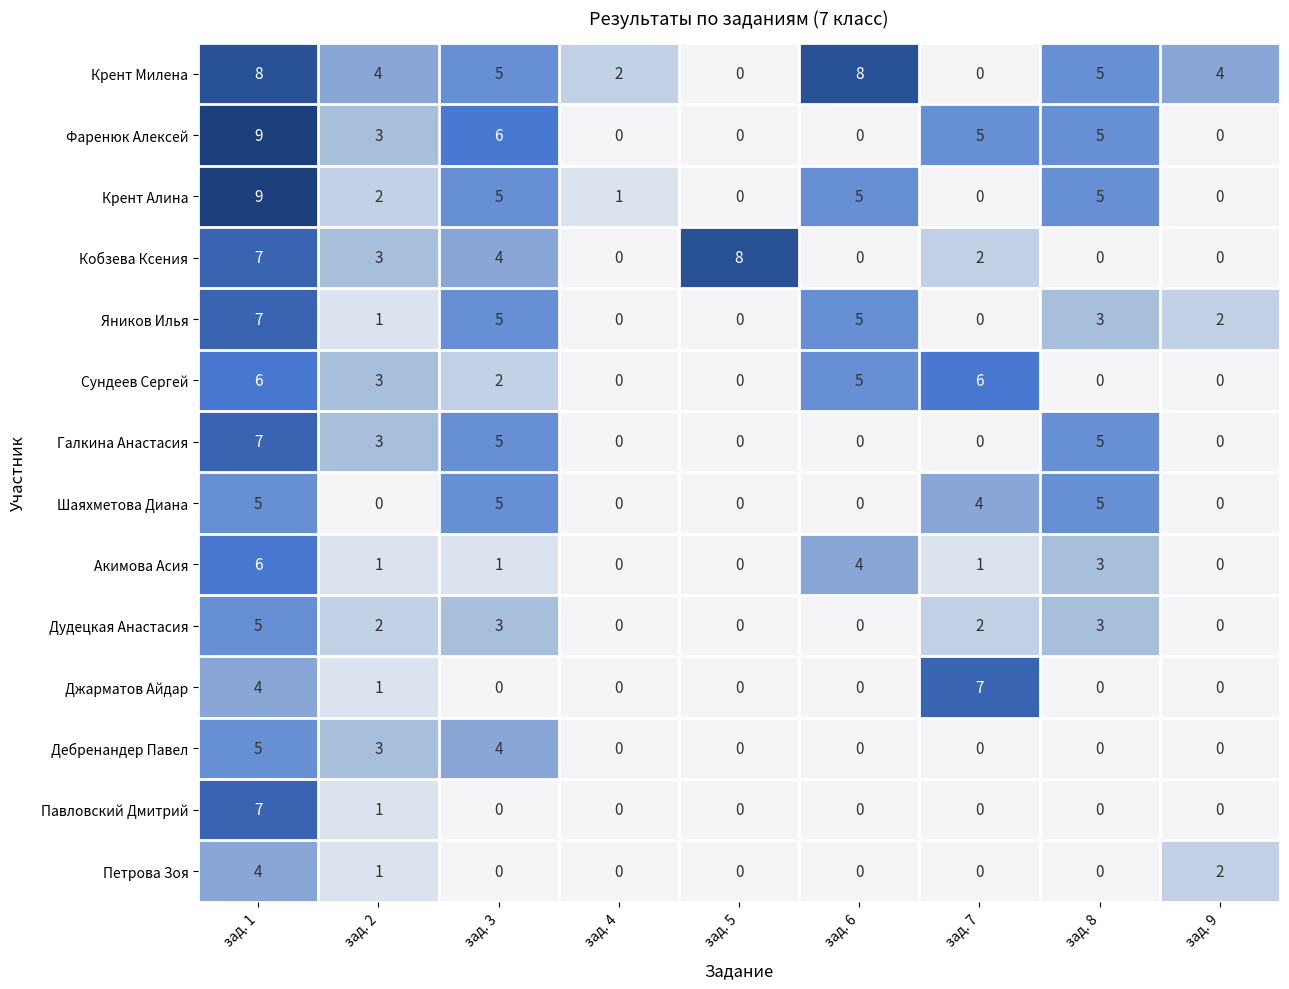

At how many categories does at least one series exceed 3?

8